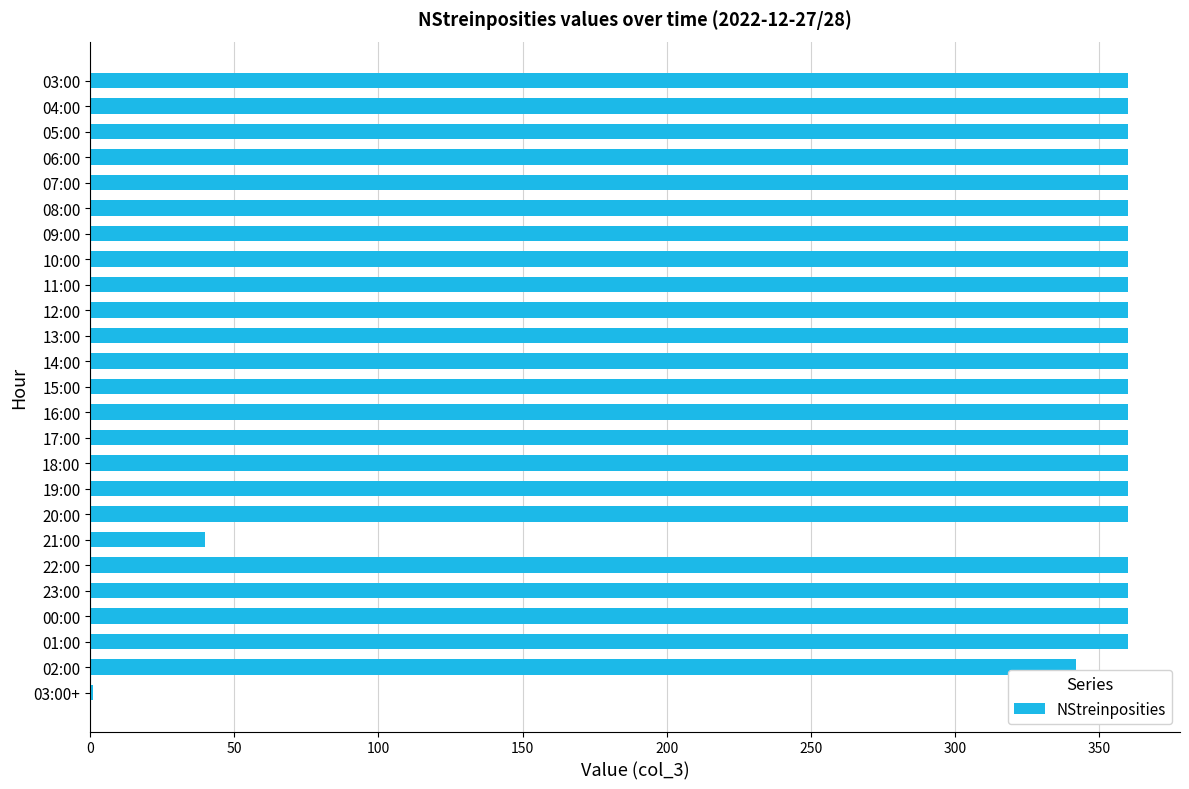

What is the maximum value shown in the chart?

360